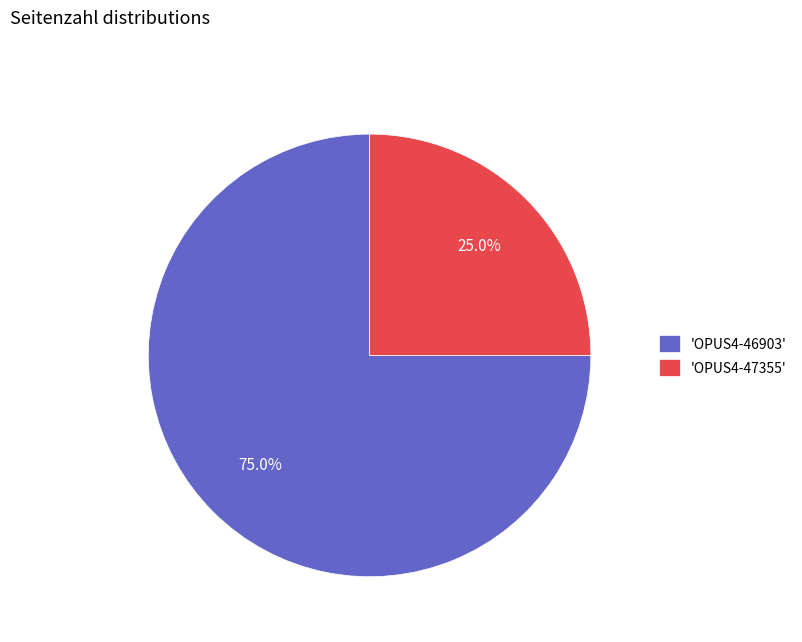

Rank the categories by value from lowest to highest.

'OPUS4-47355', 'OPUS4-46903'